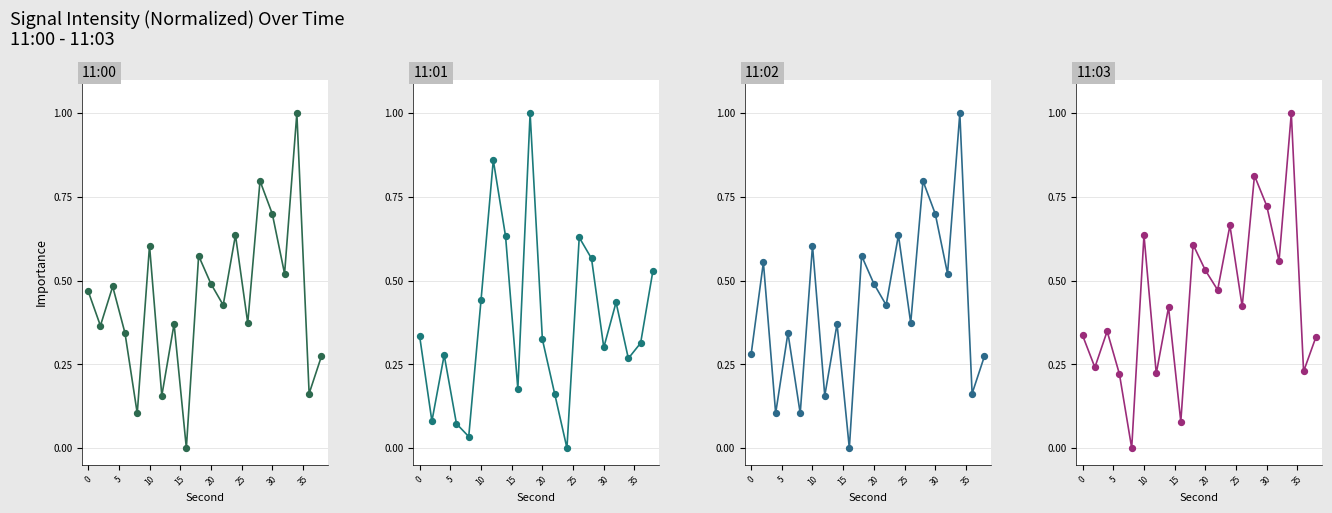

What are all the series names shown in the legend?

11:00, 11:01, 11:02, 11:03